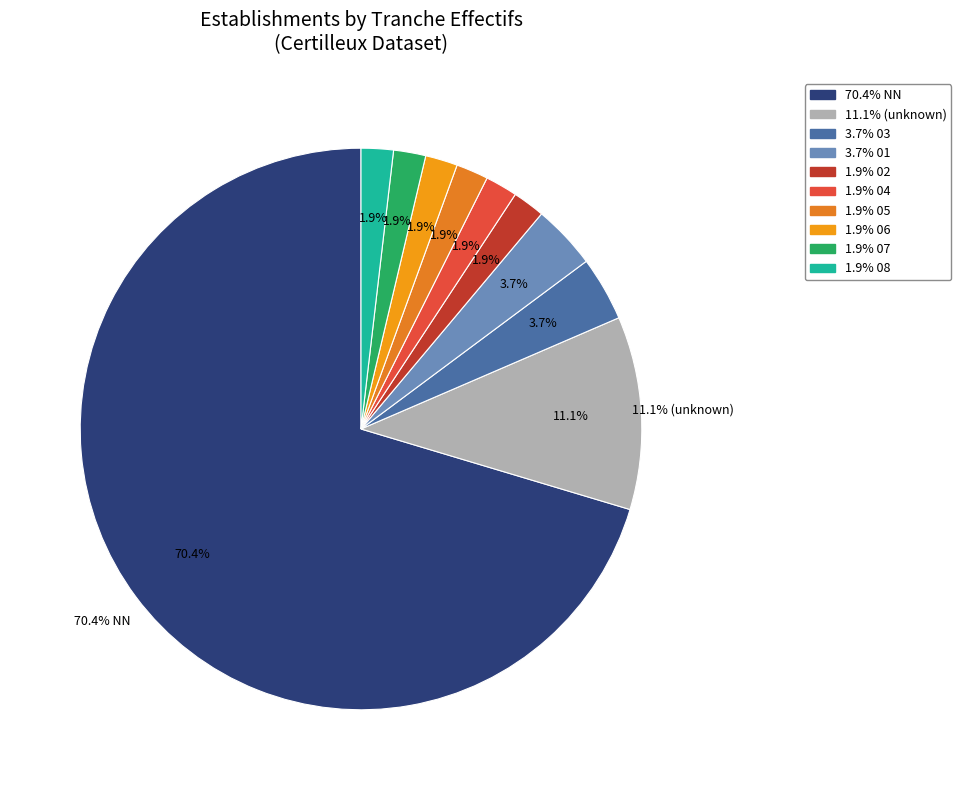

How many segments does this pie chart have?

10